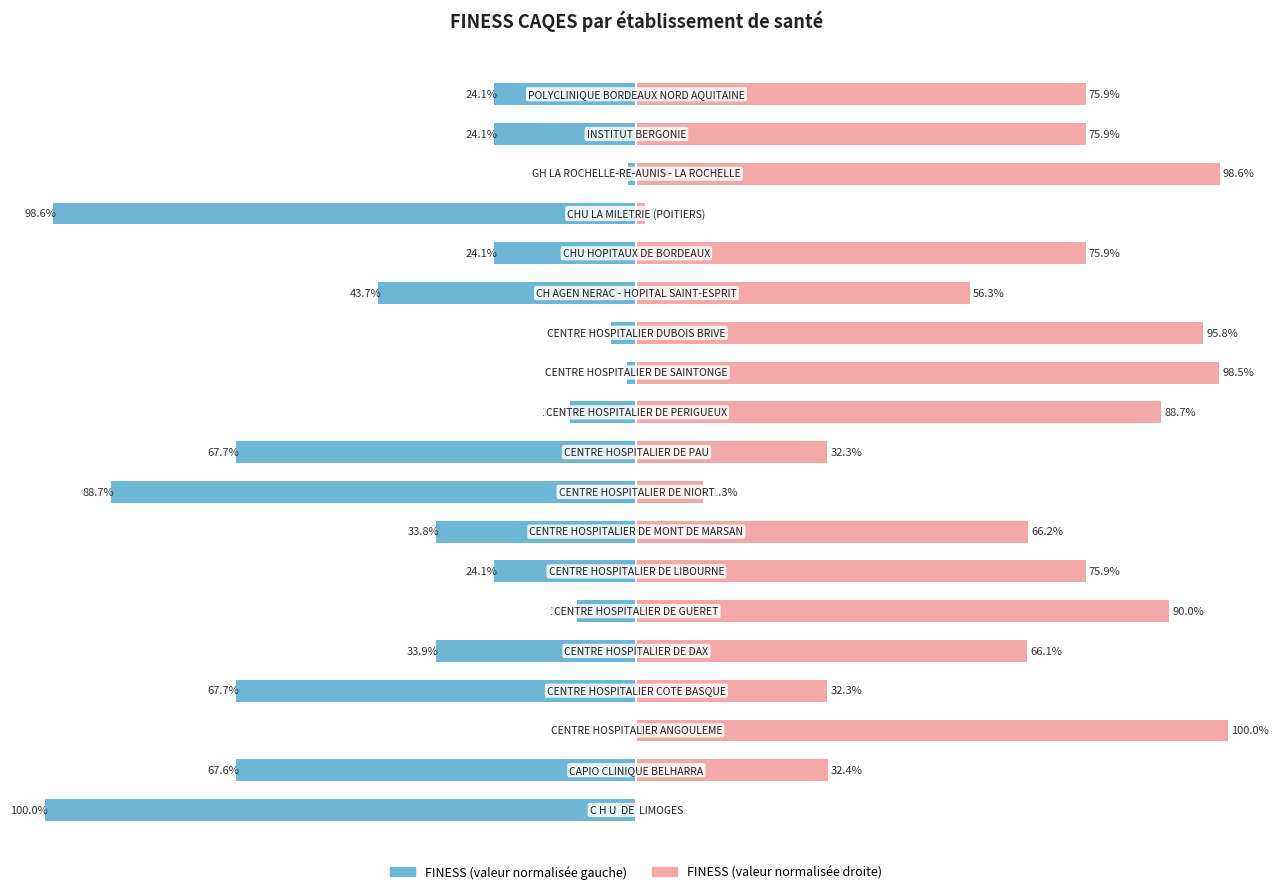

What is the sum of all FINESS (valeur normalisée gauche) values?

-726.4